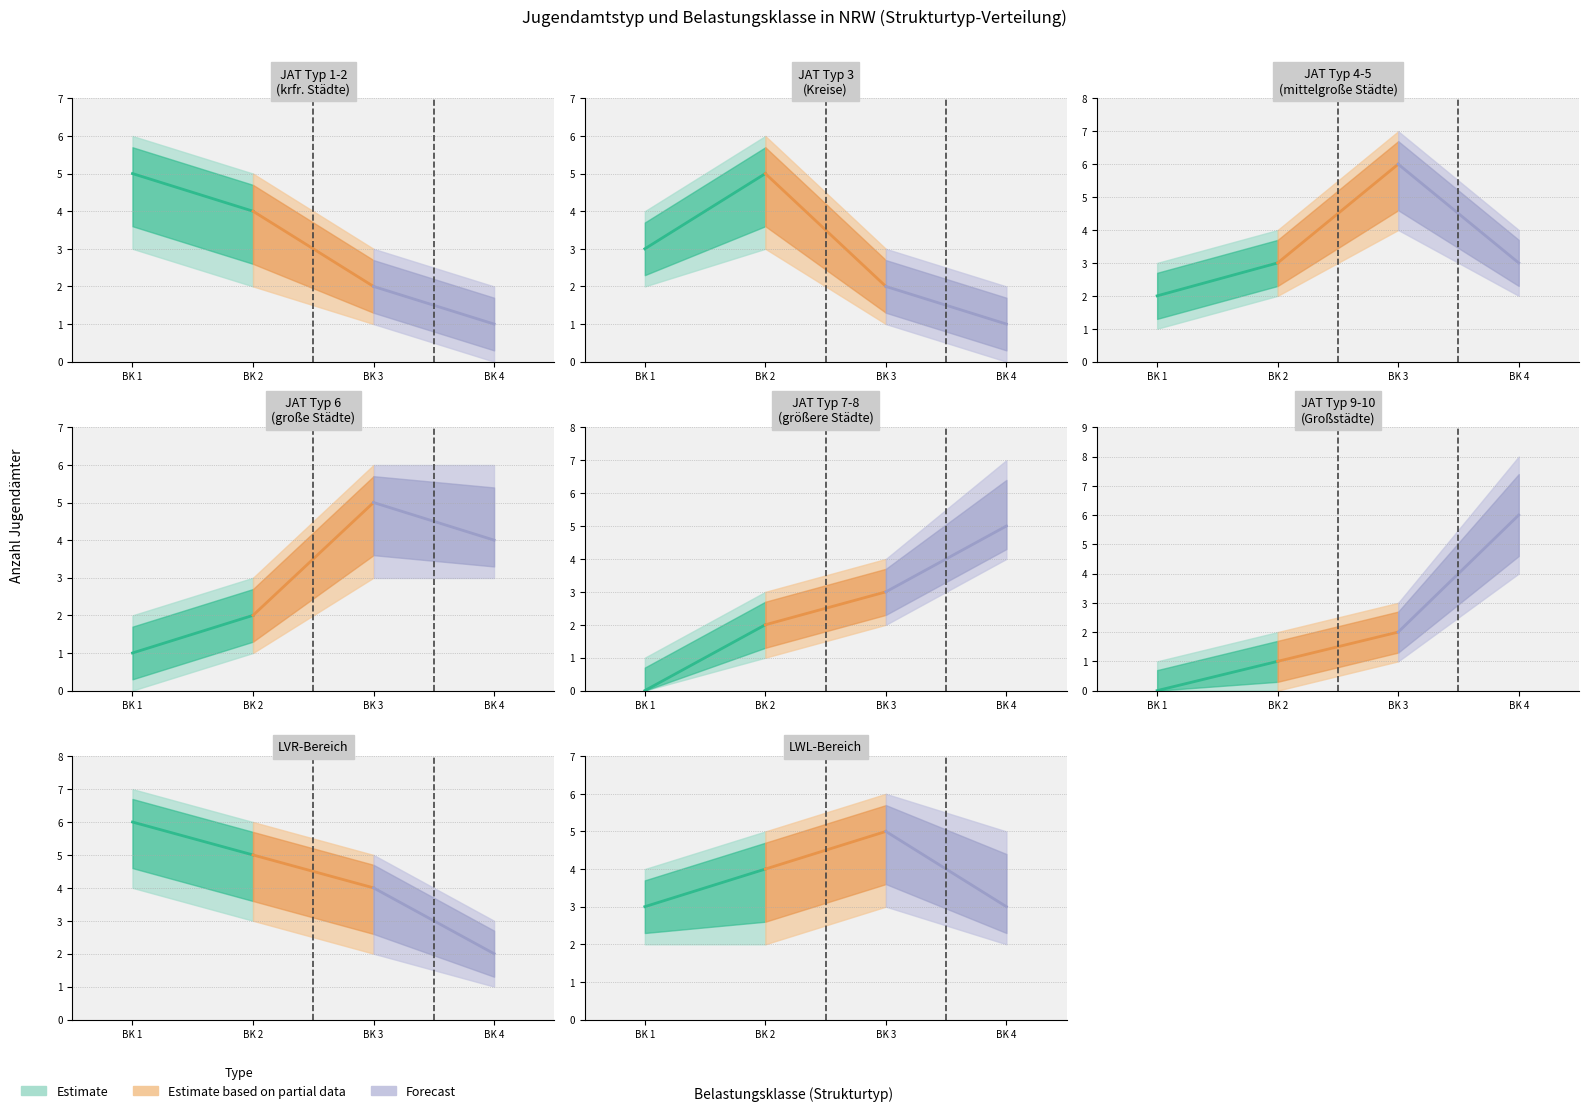

The value of JAT_counts at 7 is 2. True or false?

False